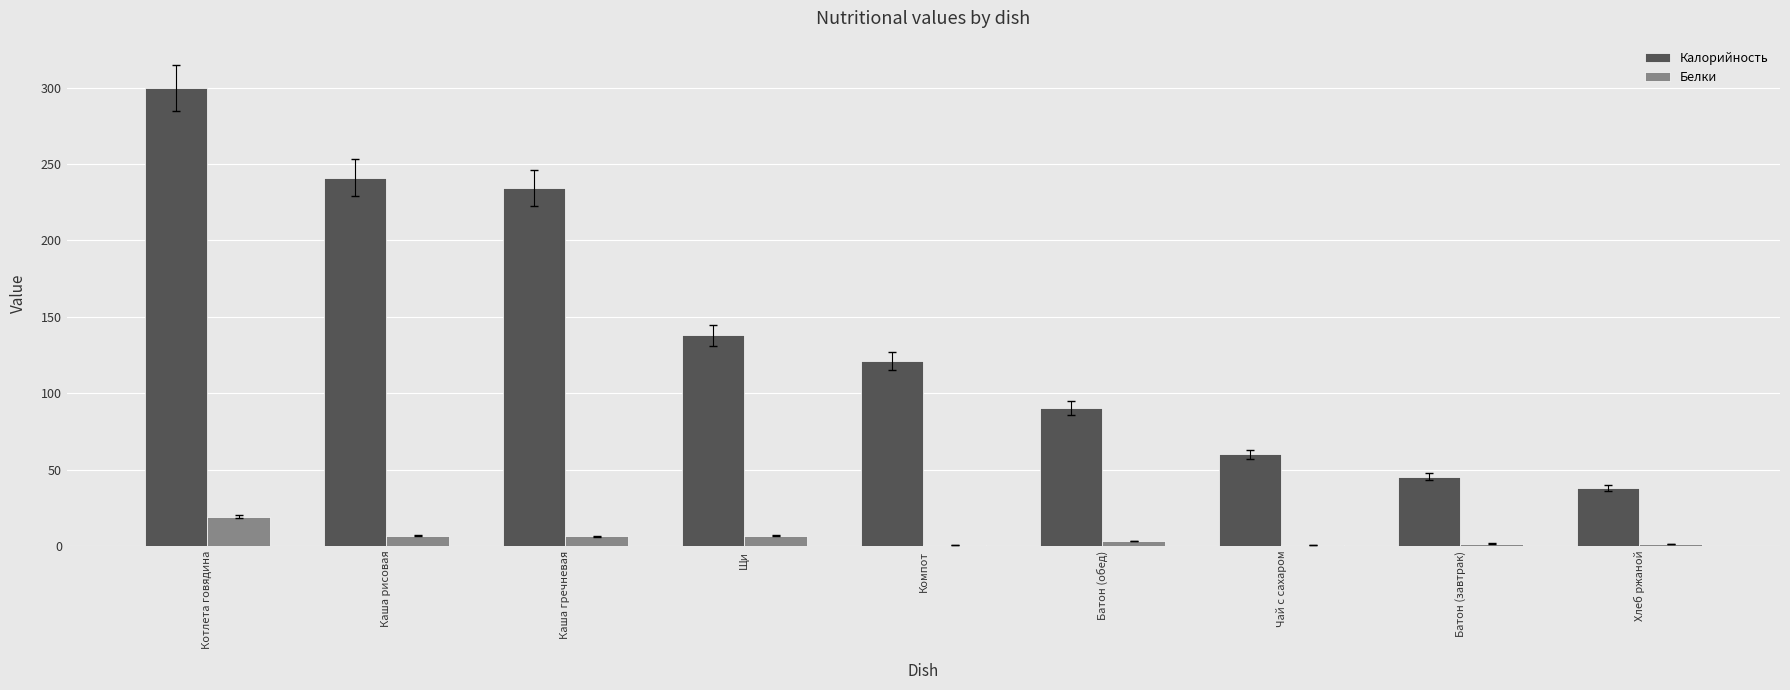

At which label does Калорийность reach its peak?

Котлета говядина